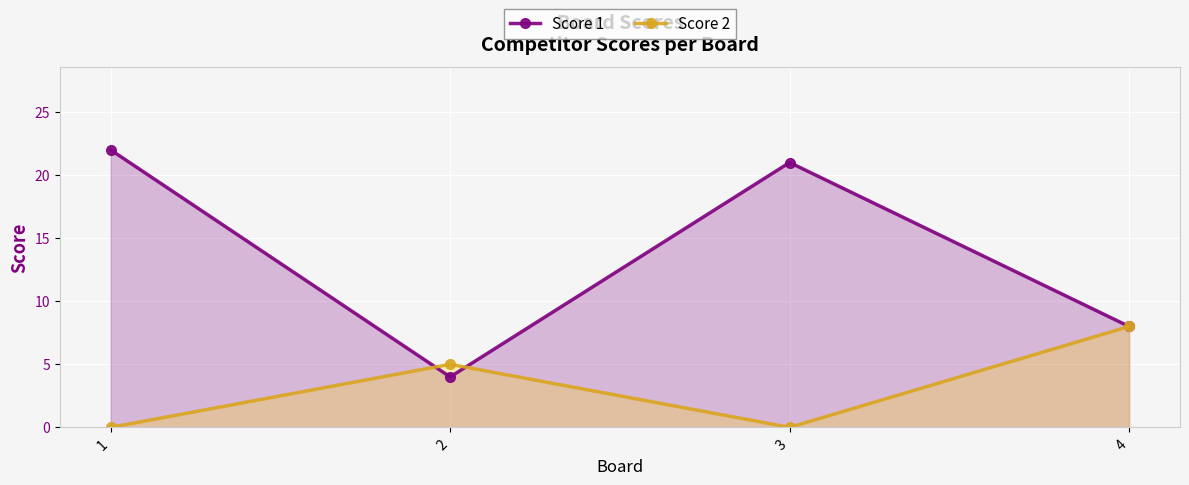

How many values in the Score 2 series are below 5?

2